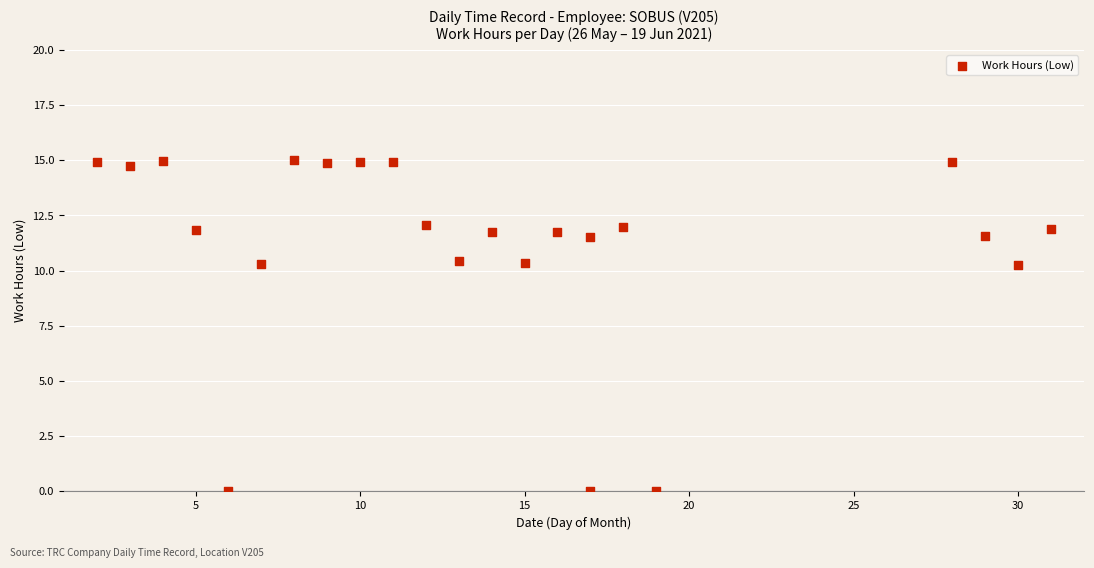

What is the range of Y values (max minus min)?

15.0